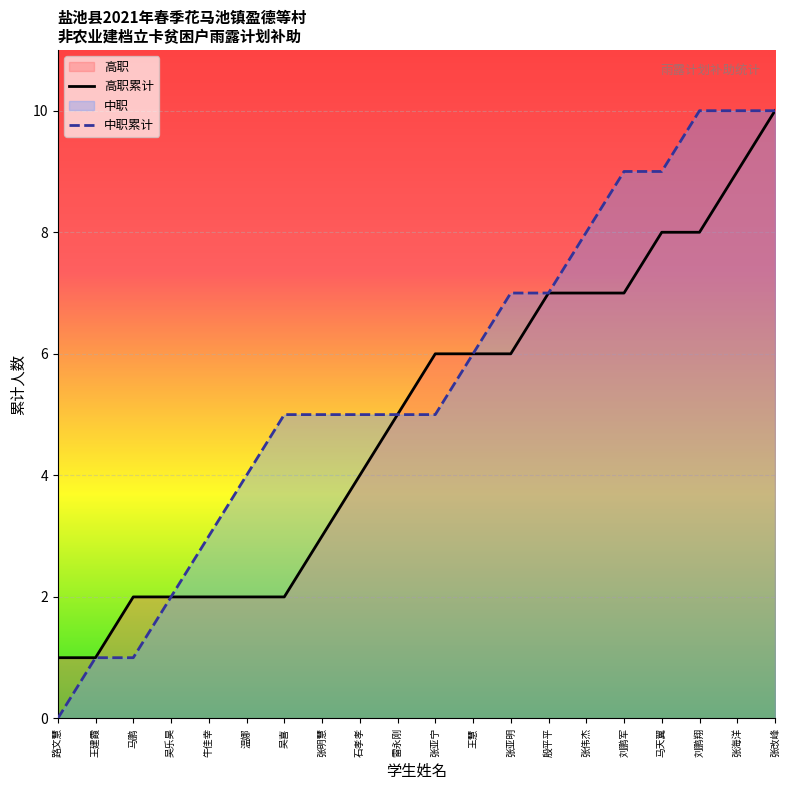

Reading right to left, what are all the values shown in this chart?

高职累计: 10	9	8	8	7	7	7	6	6	6	5	4	3	2	2	2	2	2	1	1
中职累计: 10	10	10	9	9	8	7	7	6	5	5	5	5	5	4	3	2	1	1	0